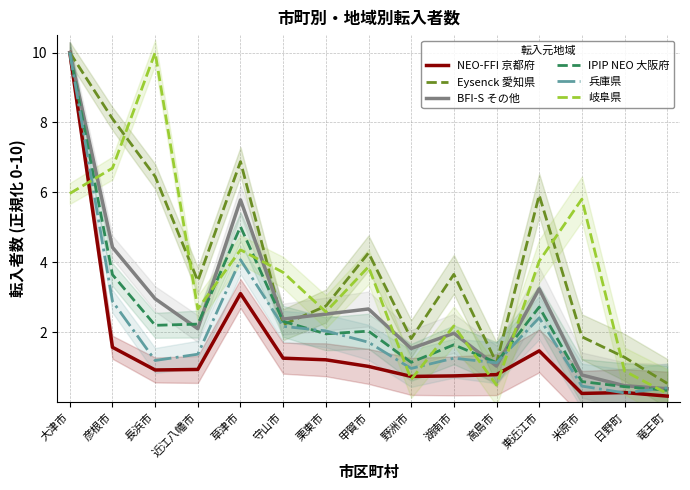

What is the sum of the NEO-FFI 京都府 values at 高島市 and 湖南市?

1.5